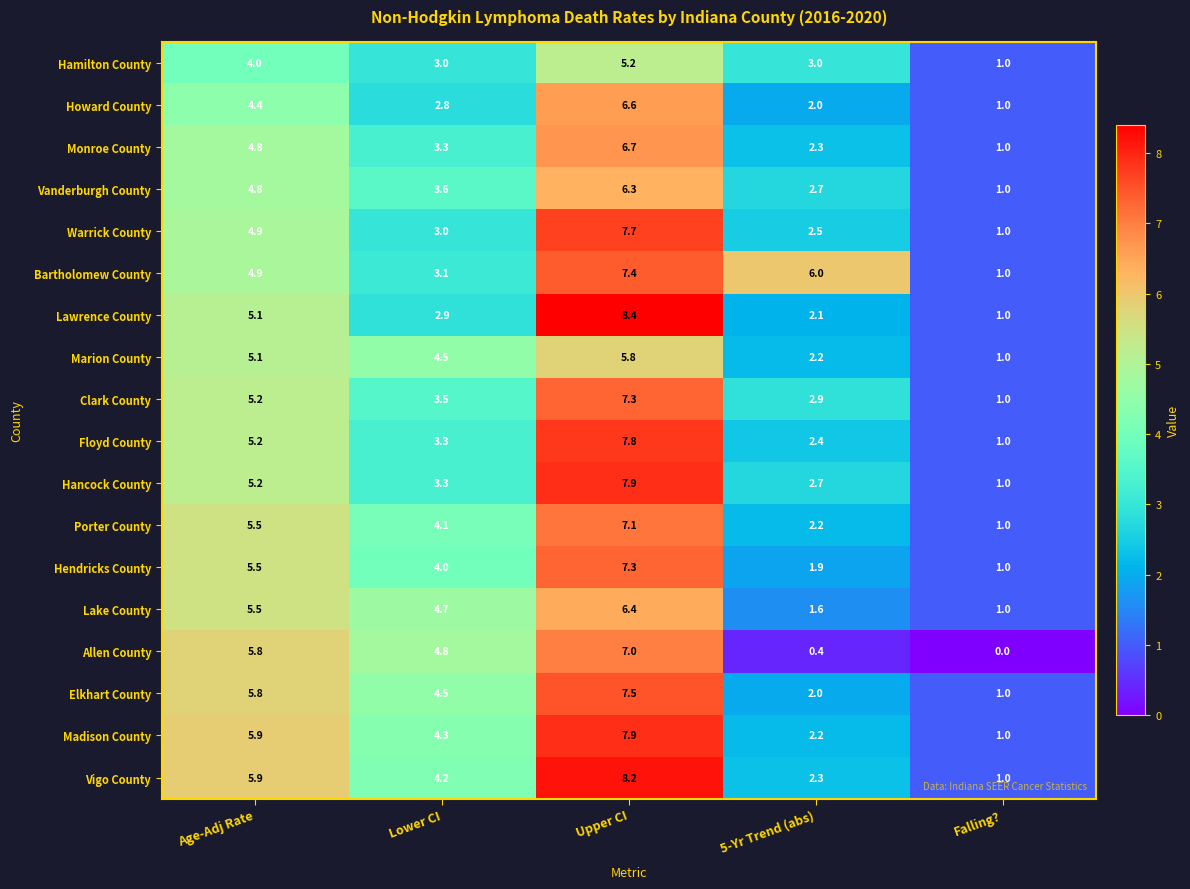

What is the difference between the maximum and second lowest values in the Hancock County series?

5.2